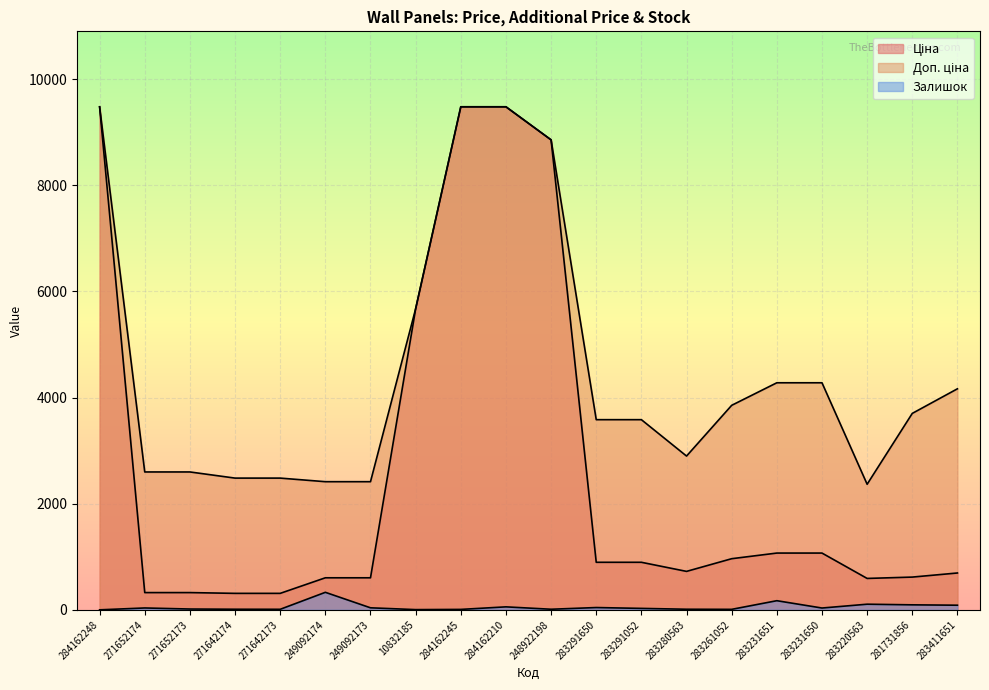

What is the sum of the Залишок values at 10832185 and 284162245?

12.0